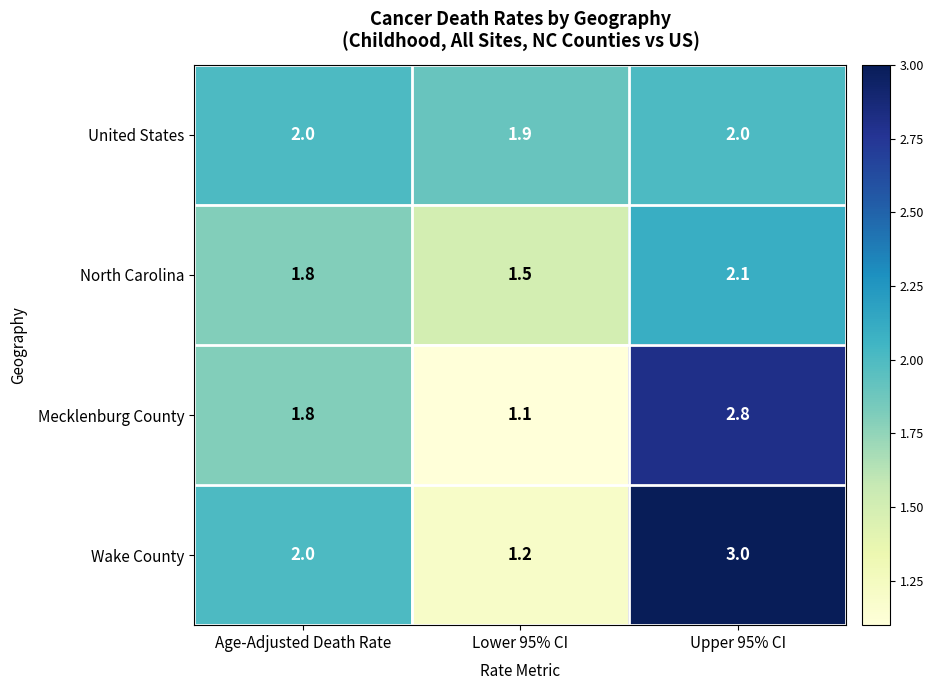

What is the sum of all Wake County values?

6.2